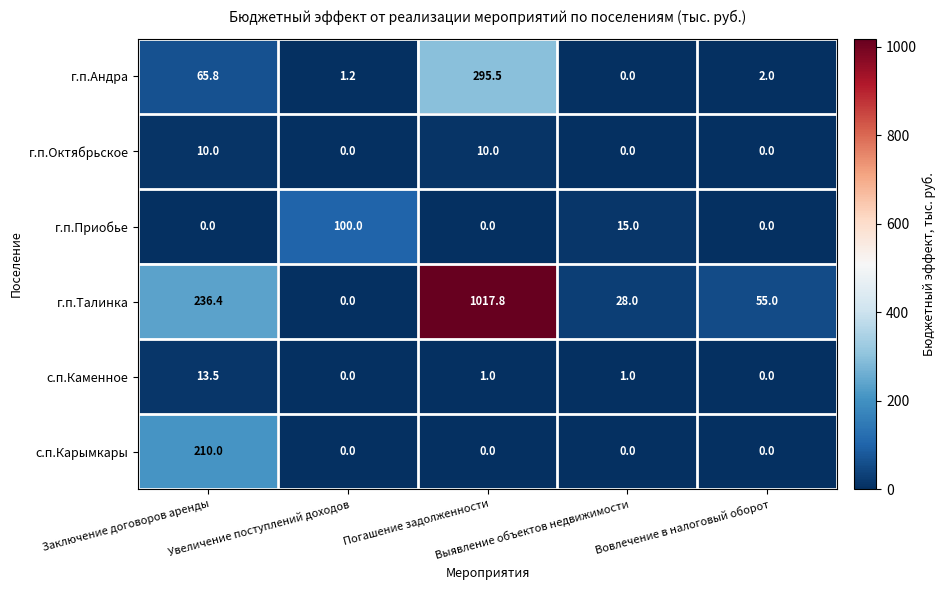

Rank the series by their maximum value, from highest to lowest.

г.п.Талинка, г.п.Андра, с.п.Карымкары, г.п.Приобье, с.п.Каменное, г.п.Октябрьское